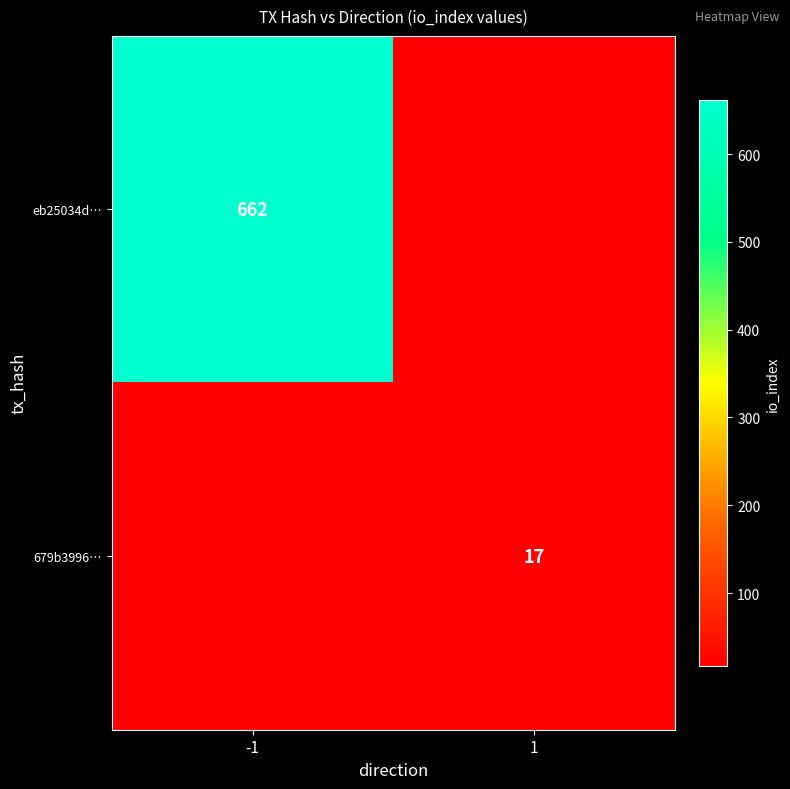

What is the total value across all series at -1?

679